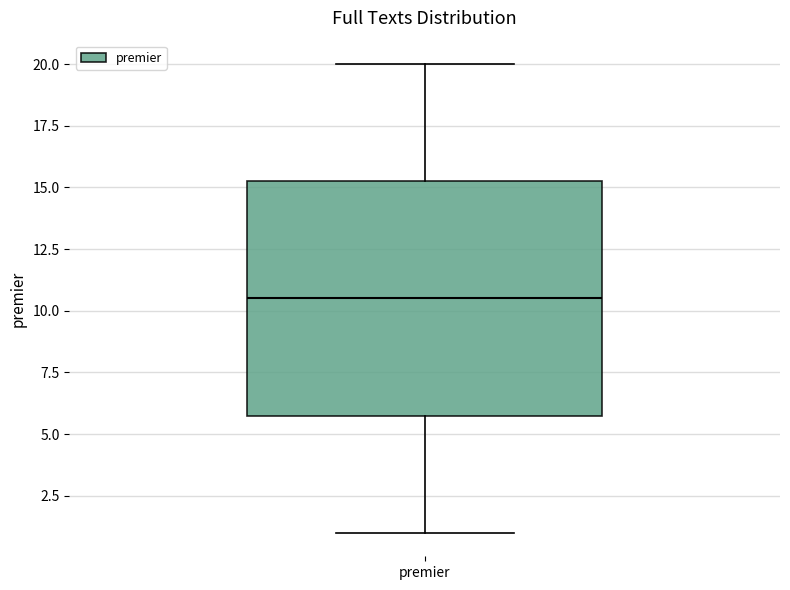

Transcribe this box plot: give where the median line is, the range the box spans, and where the two whiskers end, as read against the y-axis. The values are not printed on the chart, so give them approximately, as read against the axis.

median 10.5, box 6.0 to 15.5, whiskers 1.0 to 20.0